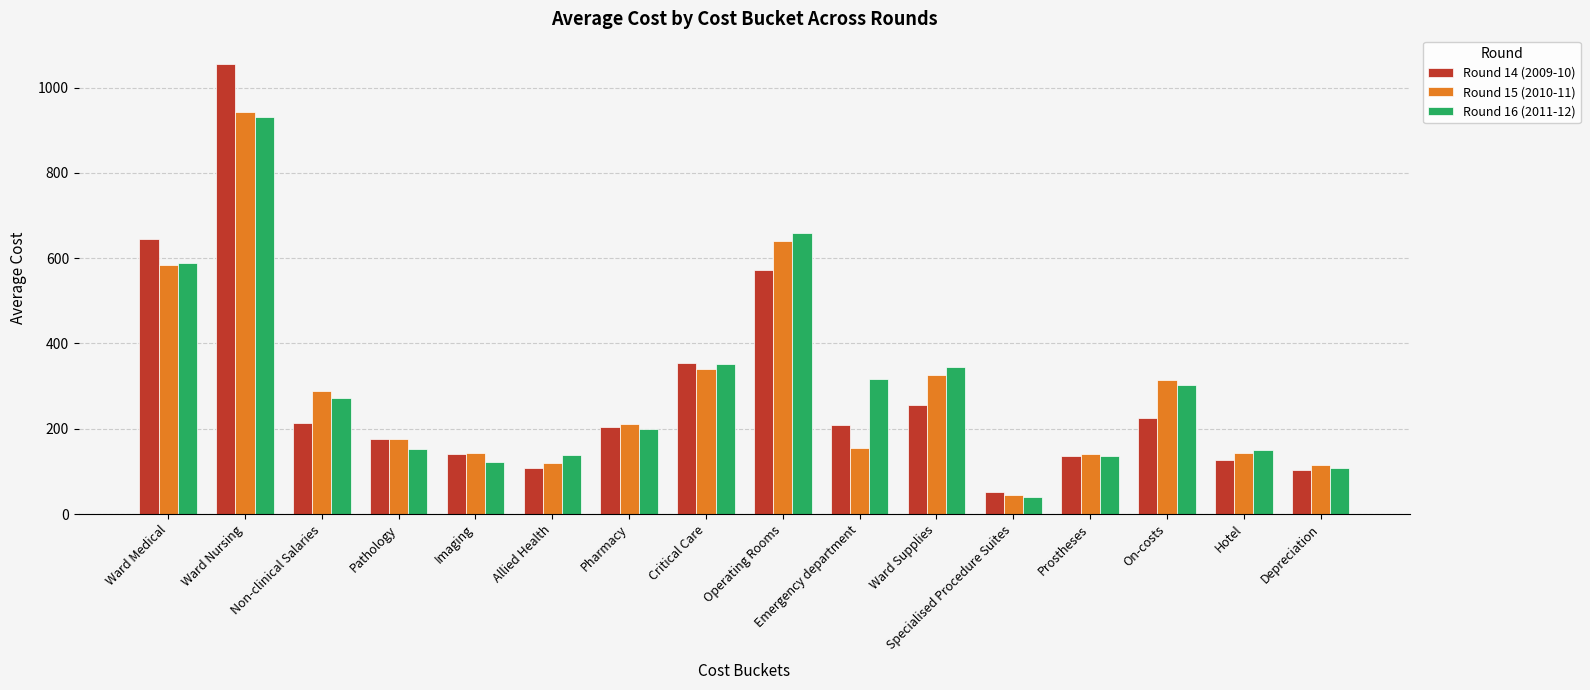

The Round 14 (2009-10) series shows 1055 at Ward Nursing. True or false?

True